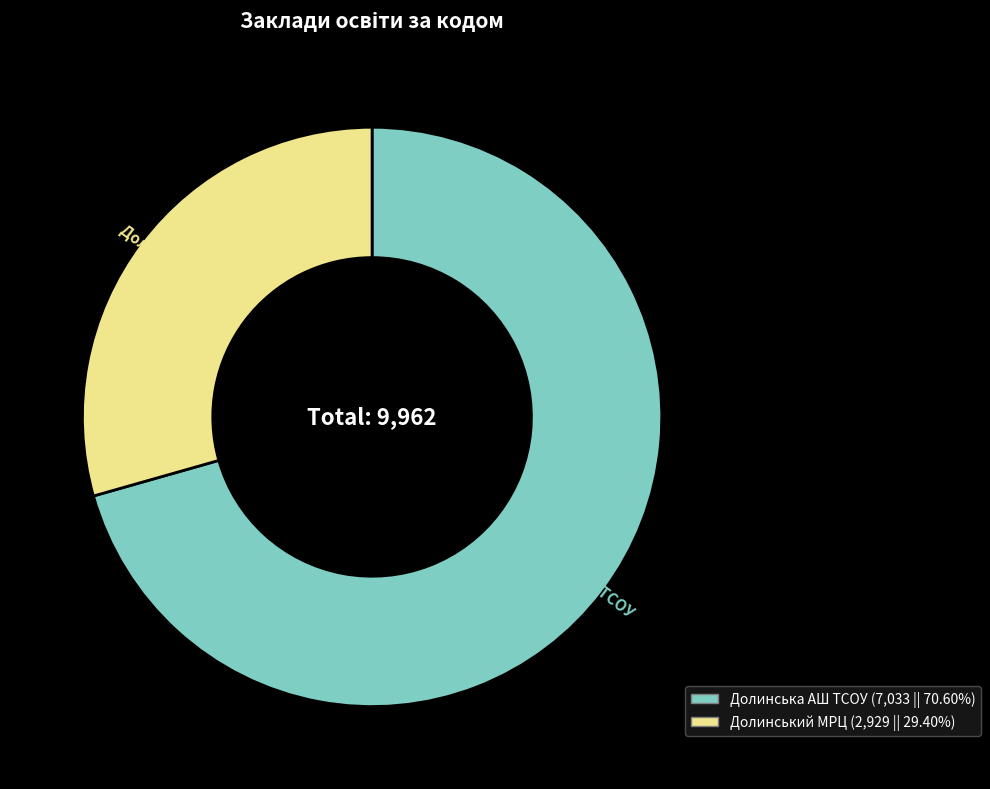

Combined, do Долинська АШ ТСОУ (7,033 || 70.60%) and Долинський МРЦ (2,929 || 29.40%) account for over 50%?

Yes